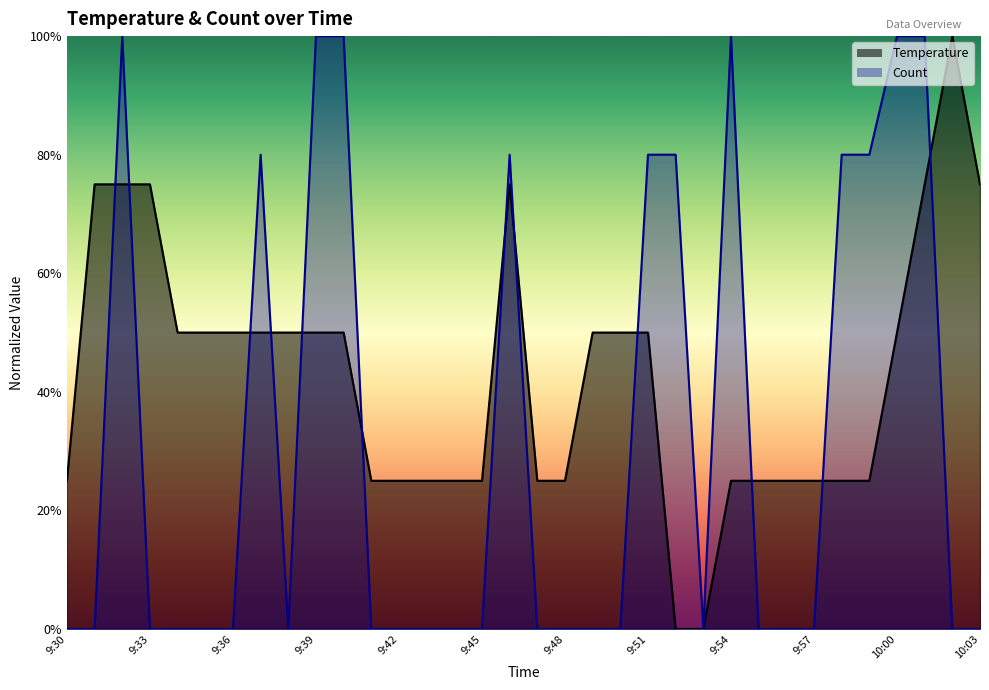

True or false: Count has a value of 0.0 at 9:49.

True